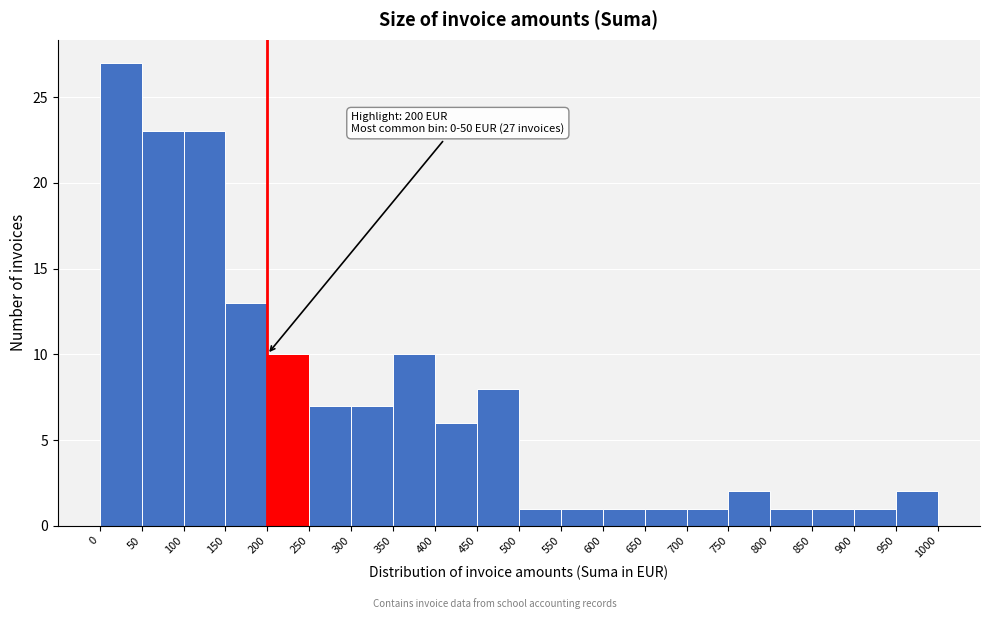

Which range on the x-axis has the tallest bar?

0 to 50